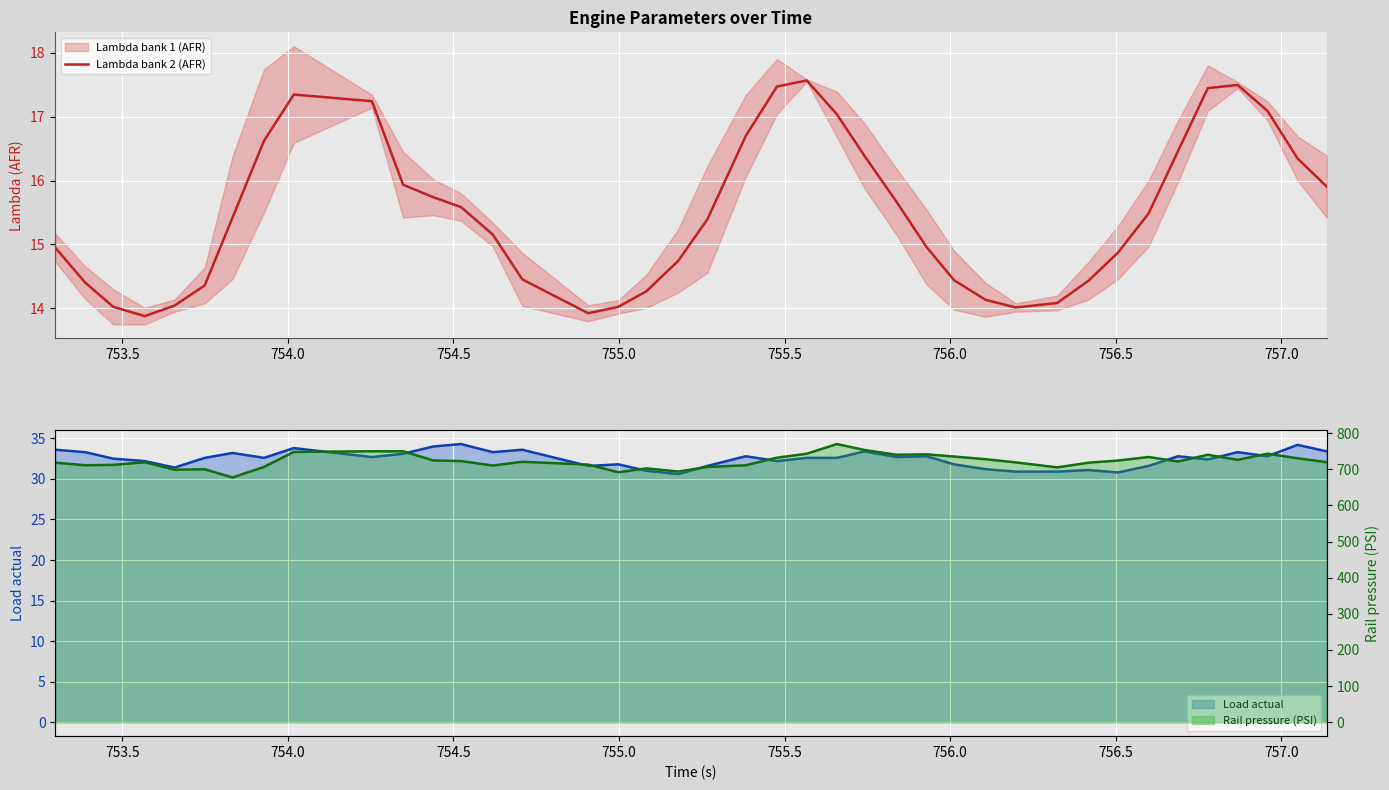

What is the difference between the maximum and second lowest values?

3.6